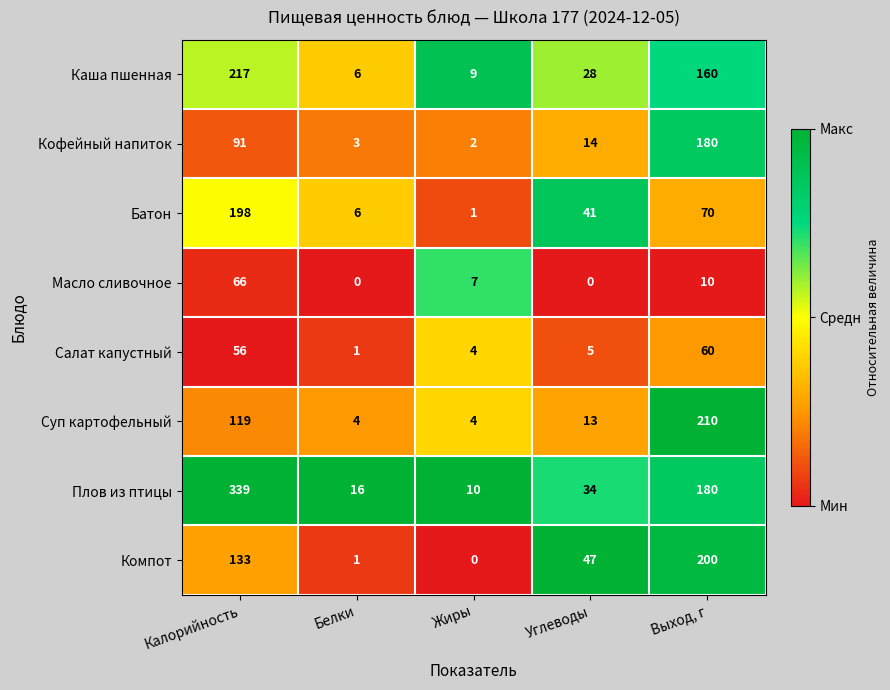

What is the sum of the Кофейный напиток values at Калорийность and Углеводы?

105